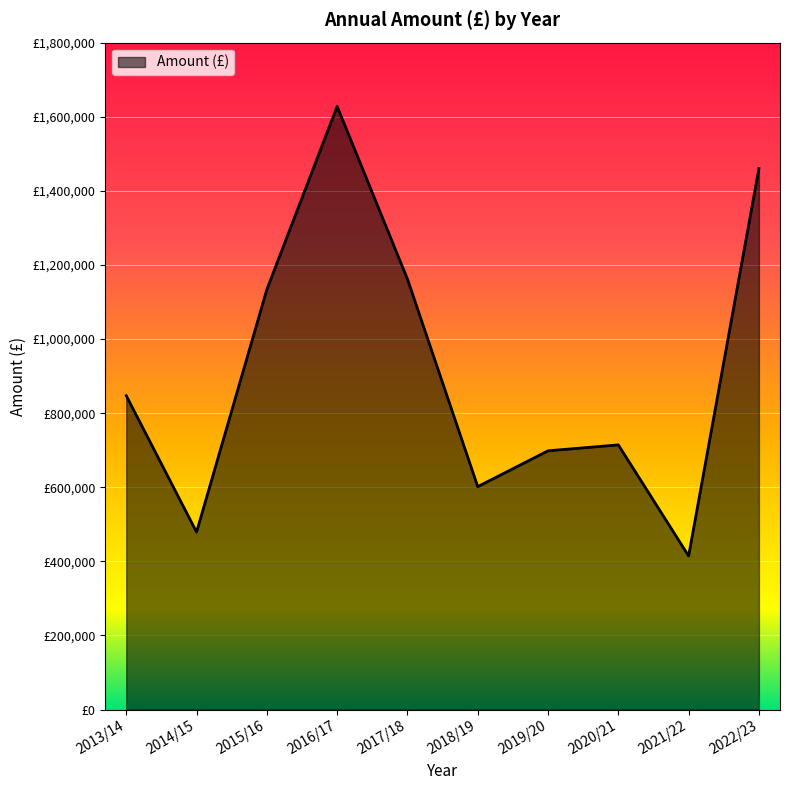

Reading right to left, transcribe all the data shown in this chart.

1460233.7	414733.2	714365.5	698404.8	601772.3	1162049.8	1627992.6	1133611.8	479140.8	847246.7